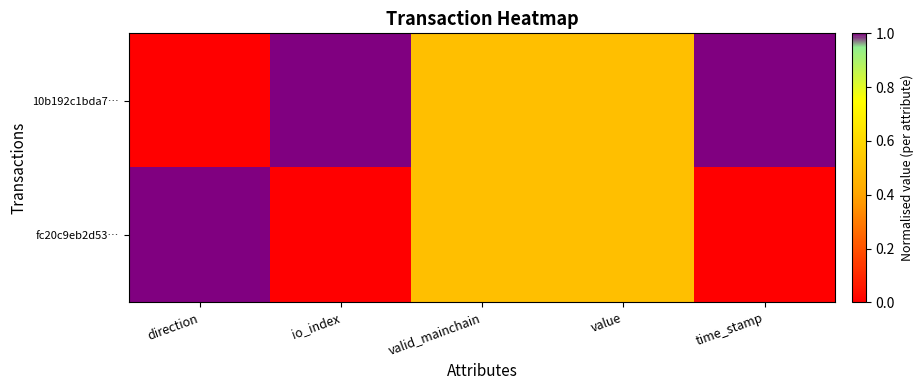

What is the spread (max minus min) of values at direction?

1.0